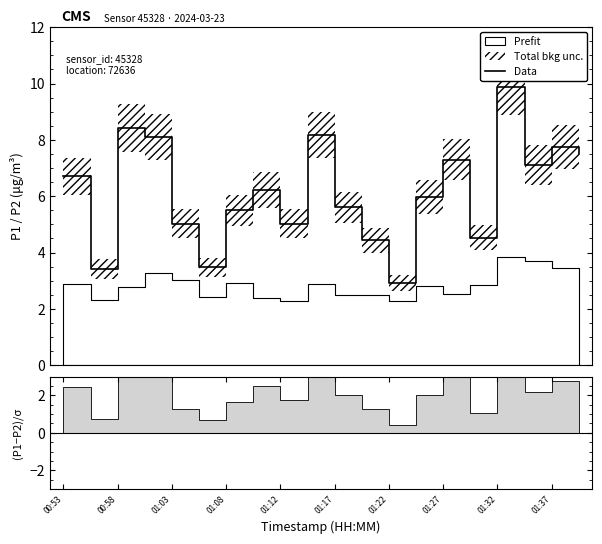

What is the maximum value for Data?

9.9